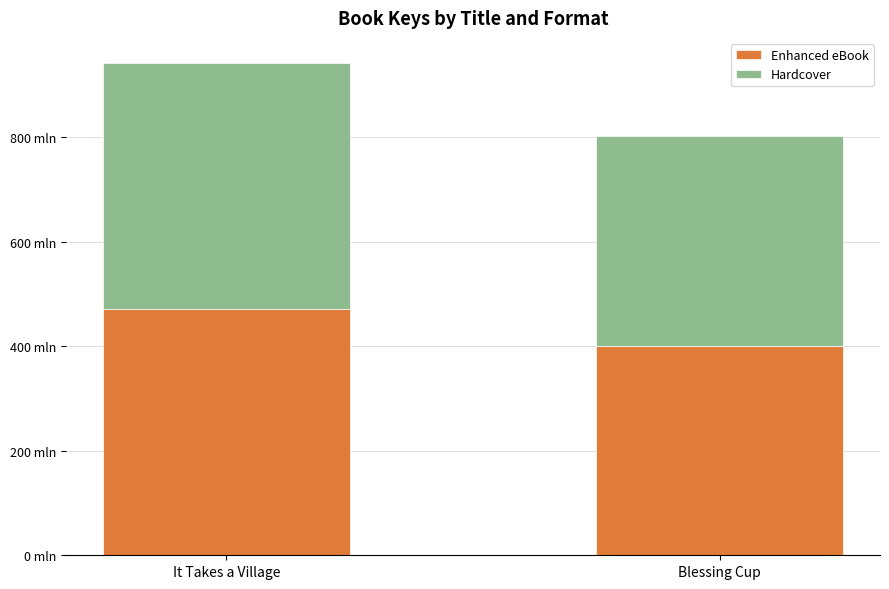

At Blessing Cup, list the series in order from largest to smallest.

Enhanced eBook, Hardcover